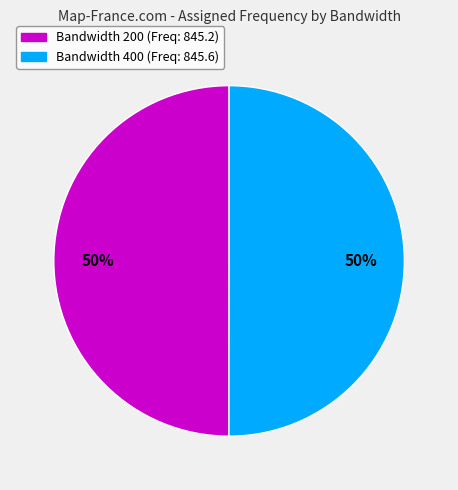

To the nearest percent, what is the average slice percentage?

50%